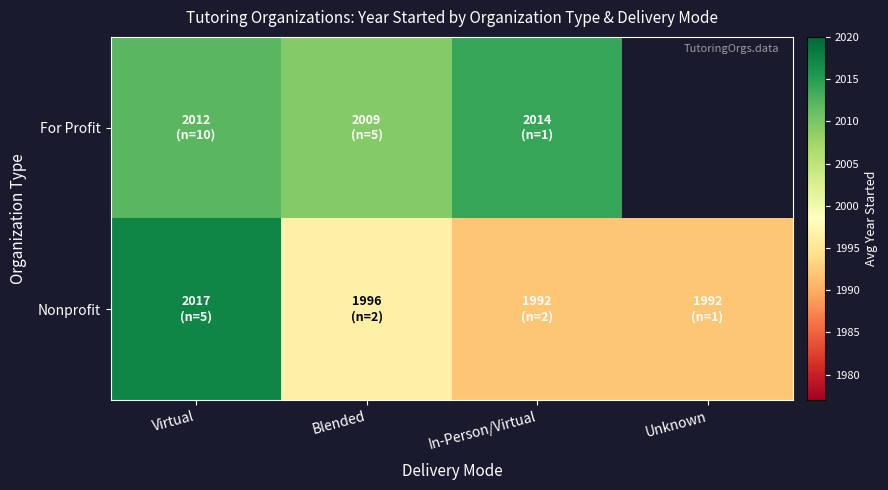

Which series has the widest spread of values?

Nonprofit